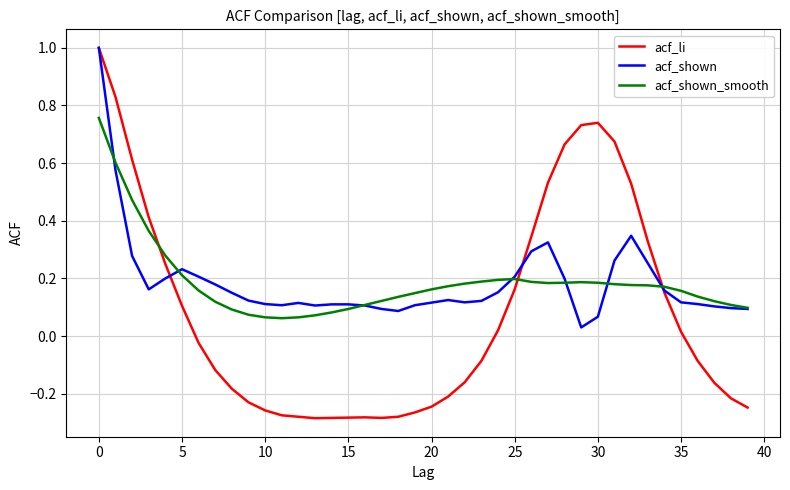

Which series has the widest spread of values?

acf_li